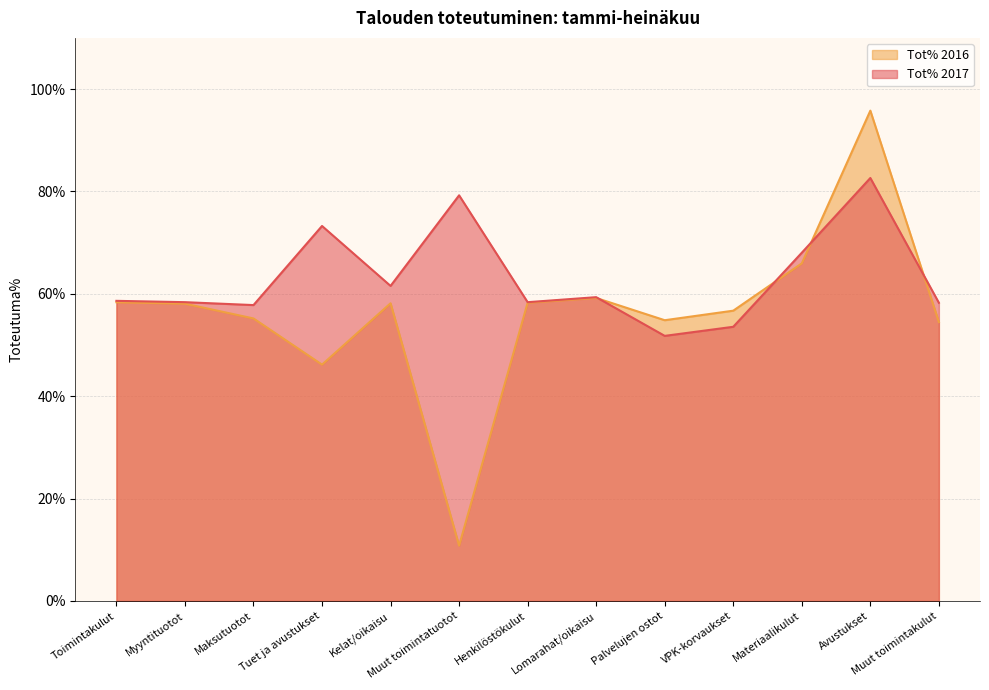

Is the value of Tot% 2016 at Muut toimintatuotot greater than the value of Tot% 2017 at Henkilöstökulut?

No